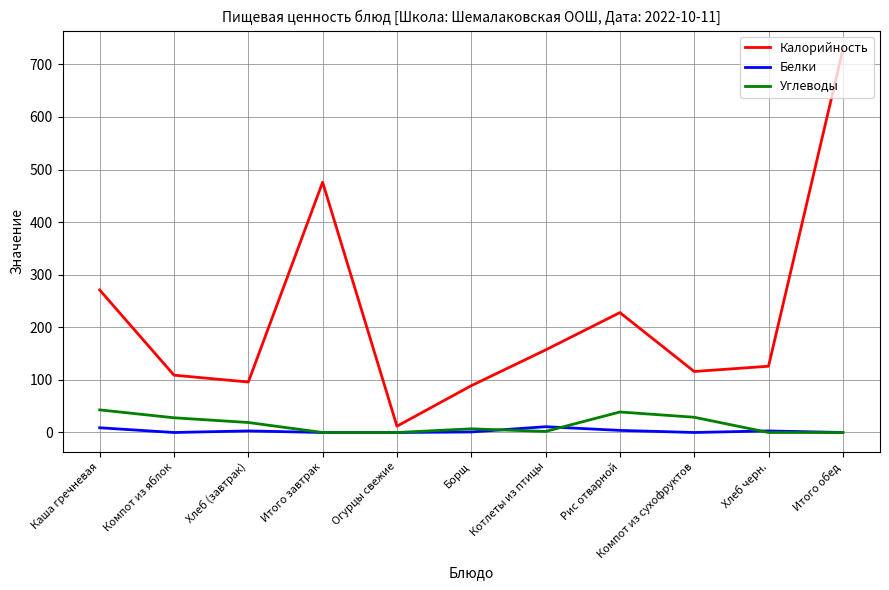

At Хлеб (завтрак), list the series in order from smallest to largest.

Белки, Углеводы, Калорийность